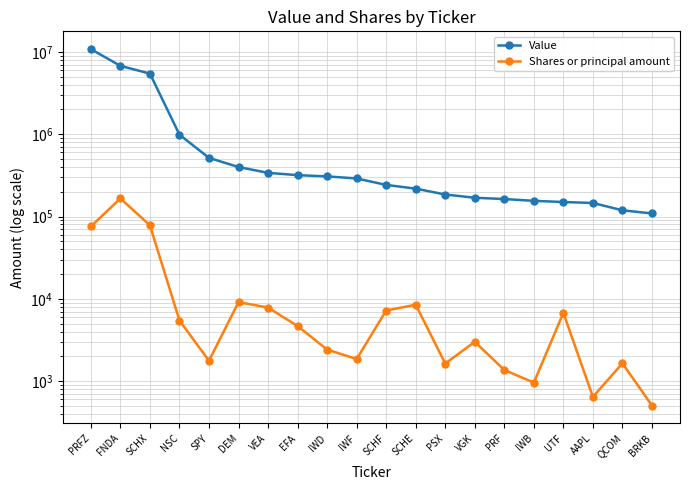

Is it true that Value equals 433760 at EFA?

False